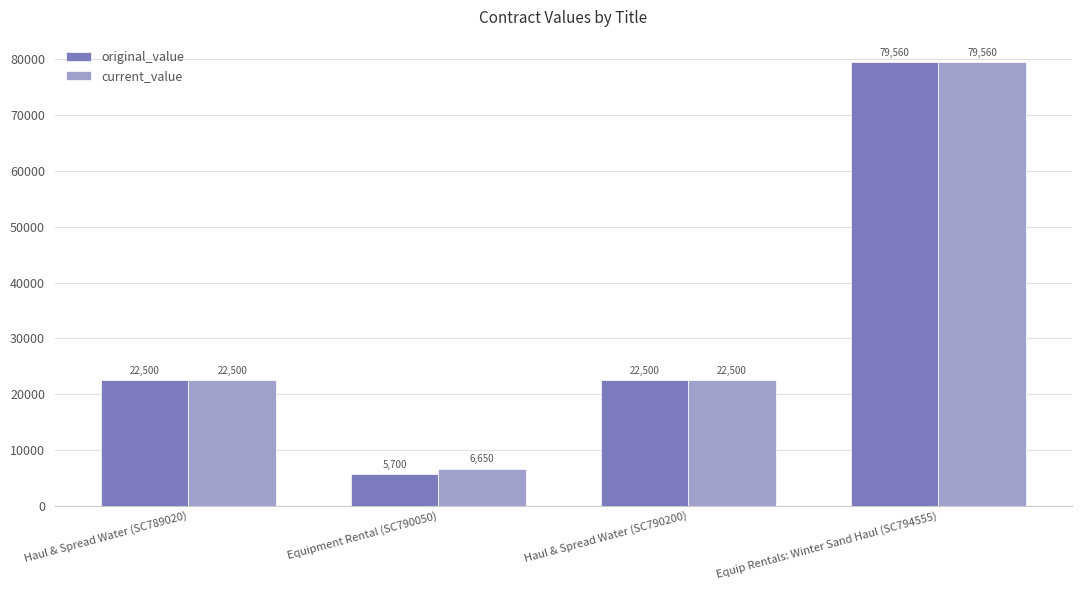

What is the maximum value shown in the chart?

79560